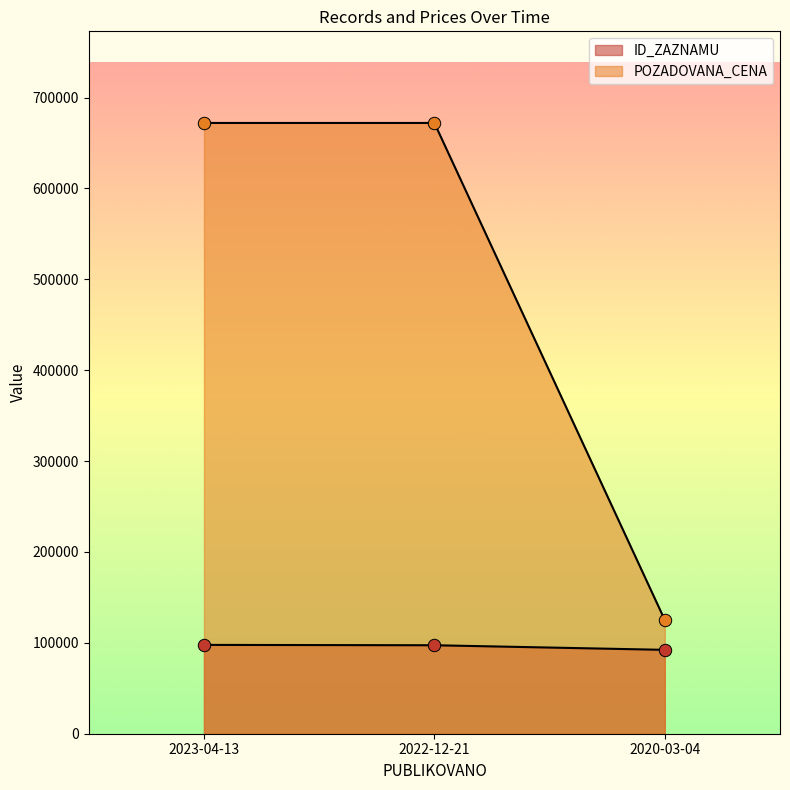

At which category is the sum across all series the highest?

2023-04-13